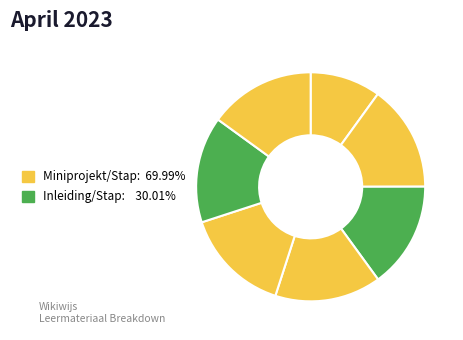

How many slices are in this pie chart?

7